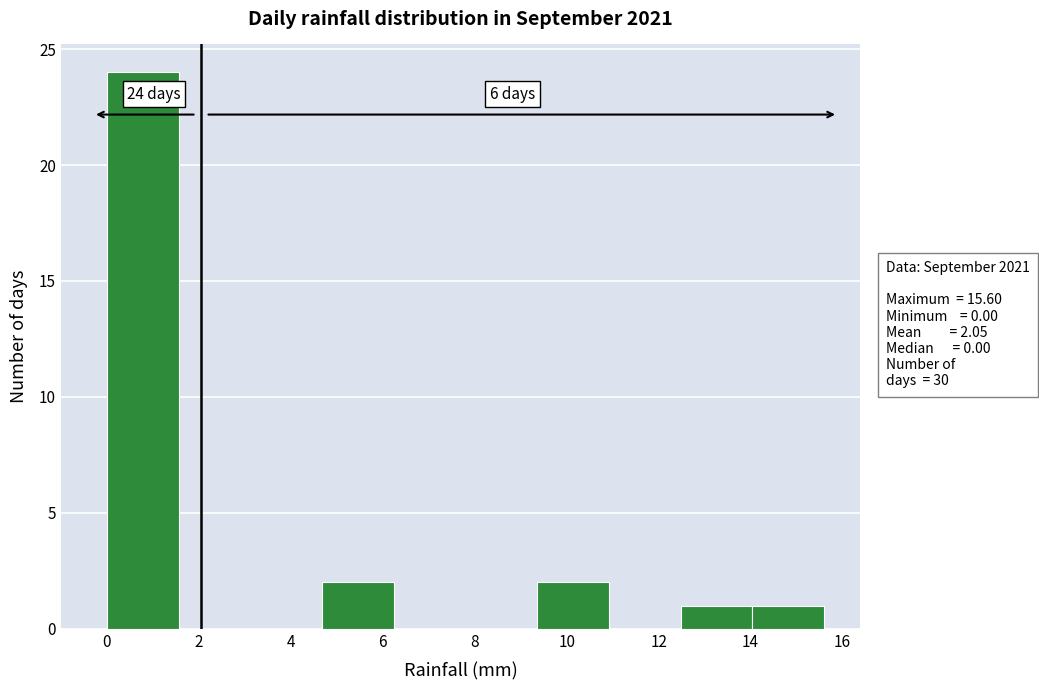

Over which range of the x-axis is the bar tallest?

0.00 to 1.56